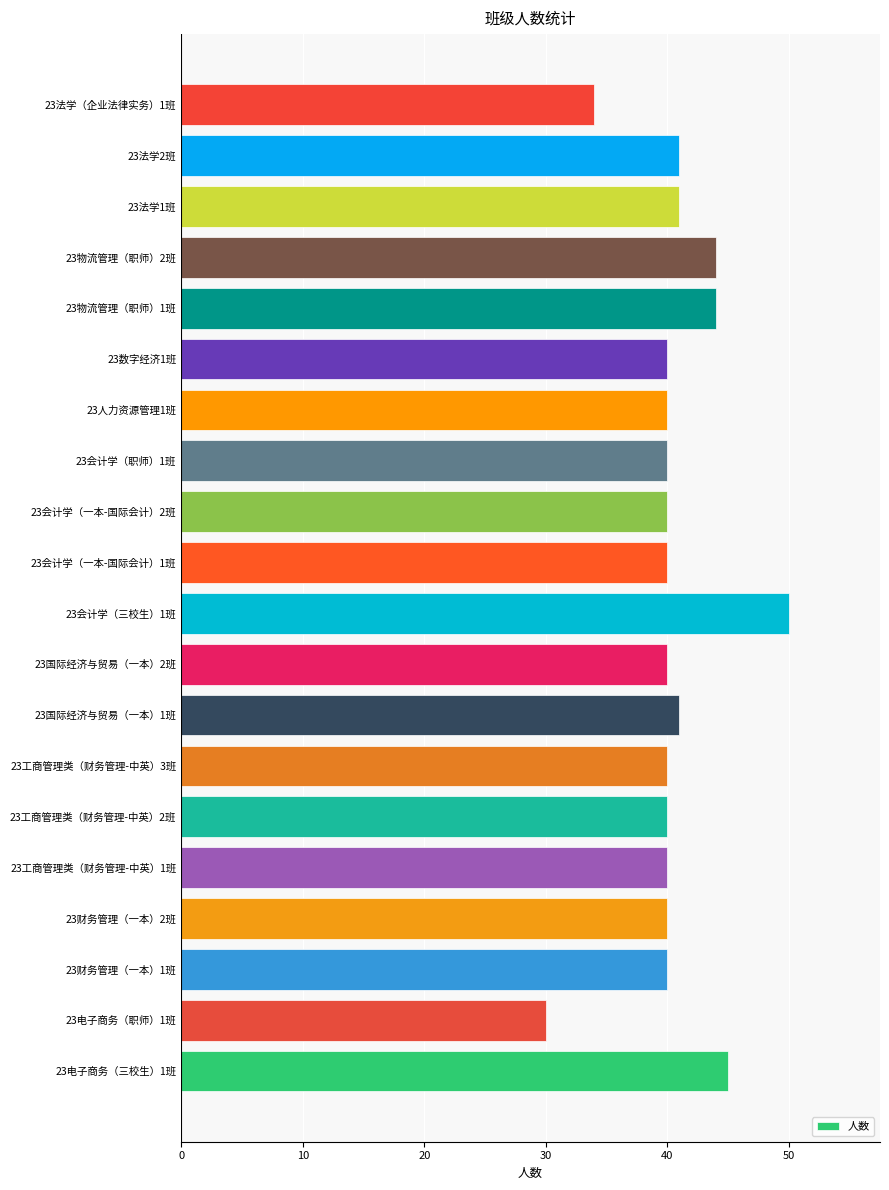

What is the minimum value shown in the chart?

30